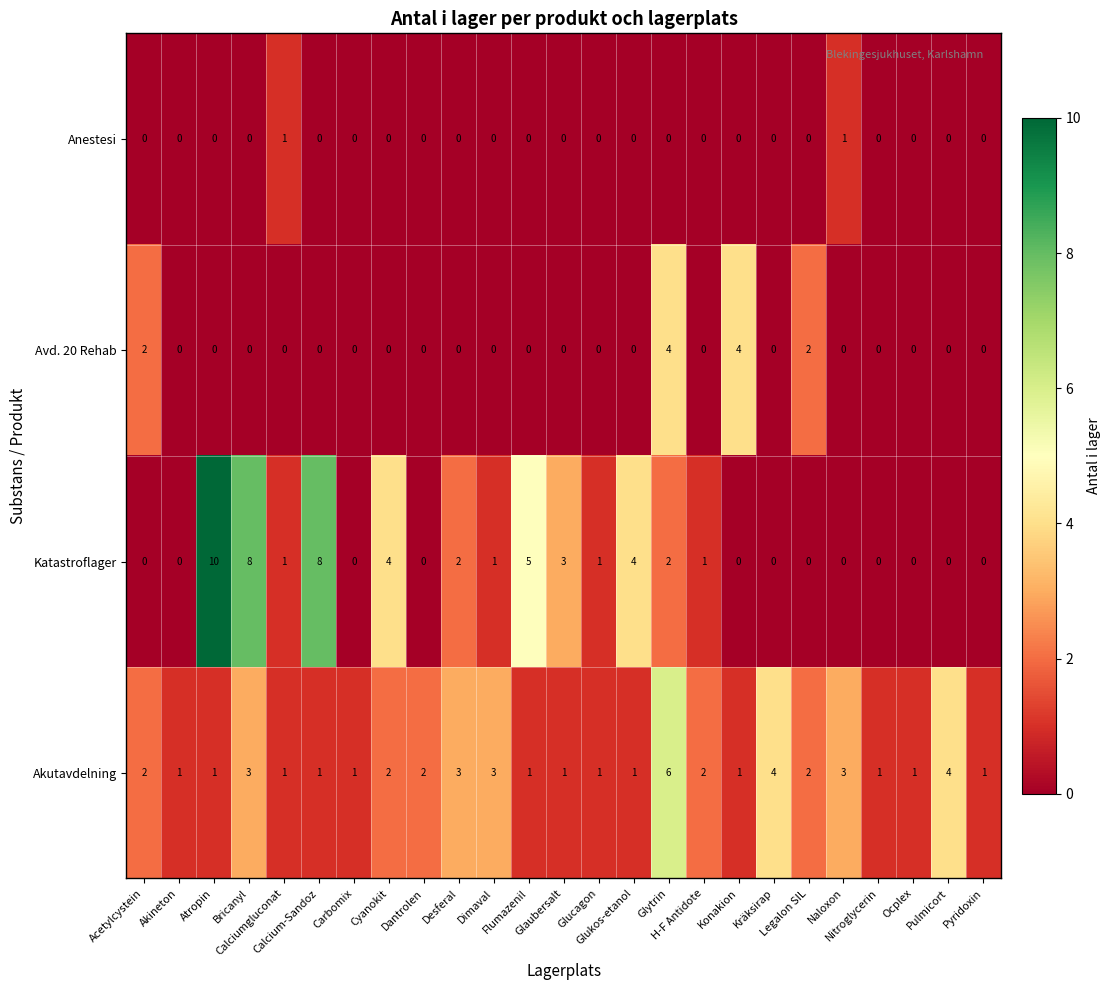

List the series in order of their peak value, lowest first.

Anestesi, Avd. 20 Rehab, Akutavdelning, Katastroflager